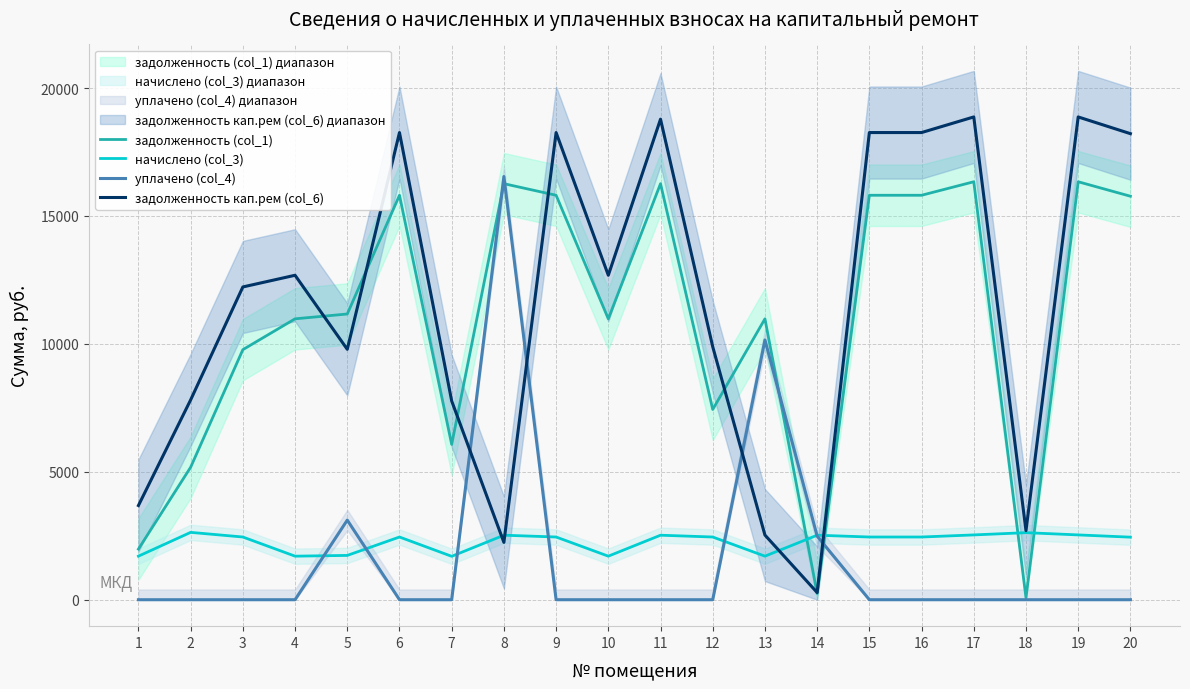

List the series in order of their peak value, lowest first.

начислено (col_3), задолженность (col_1), уплачено (col_4), задолженность кап.рем (col_6)